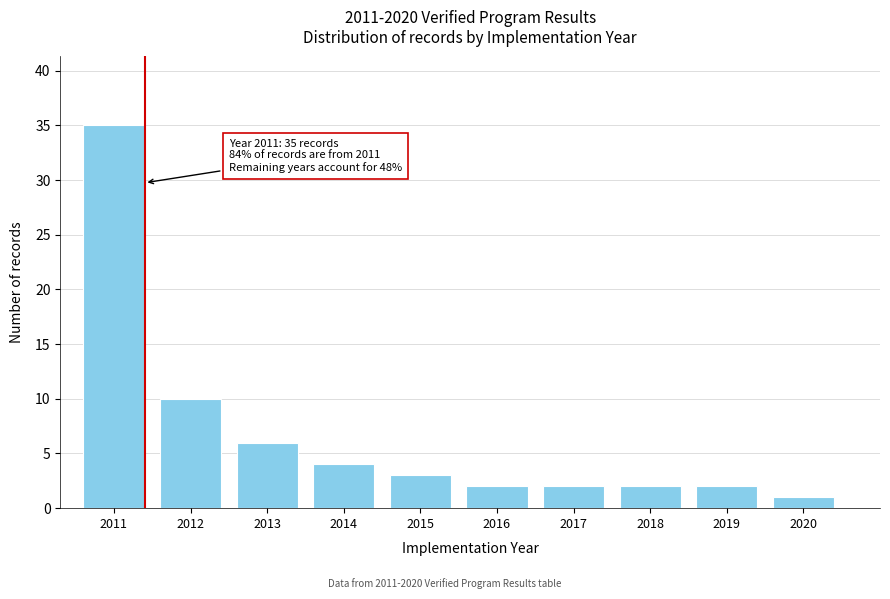

Over which range of the x-axis is the bar tallest?

2010.5 to 2011.5